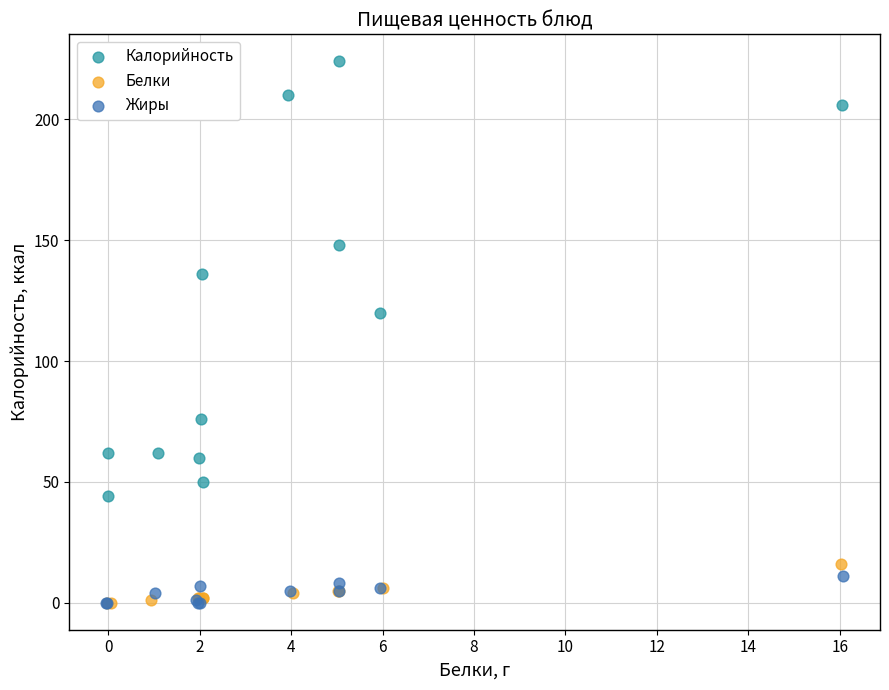

Which series has the largest Y range (max minus min)?

Калорийность